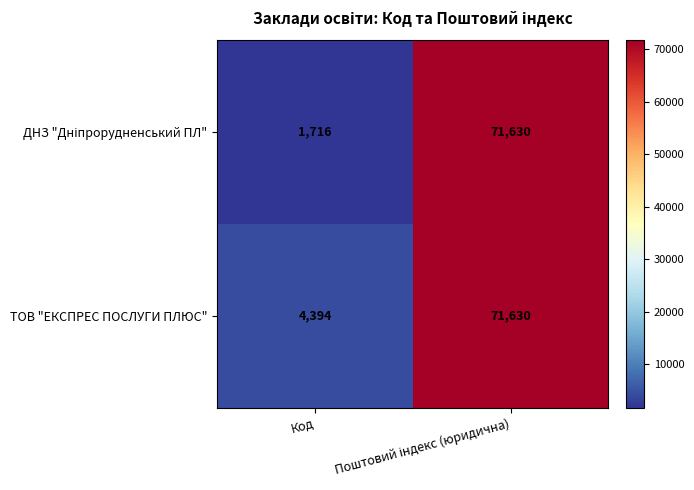

What is the maximum value shown in the chart?

71630